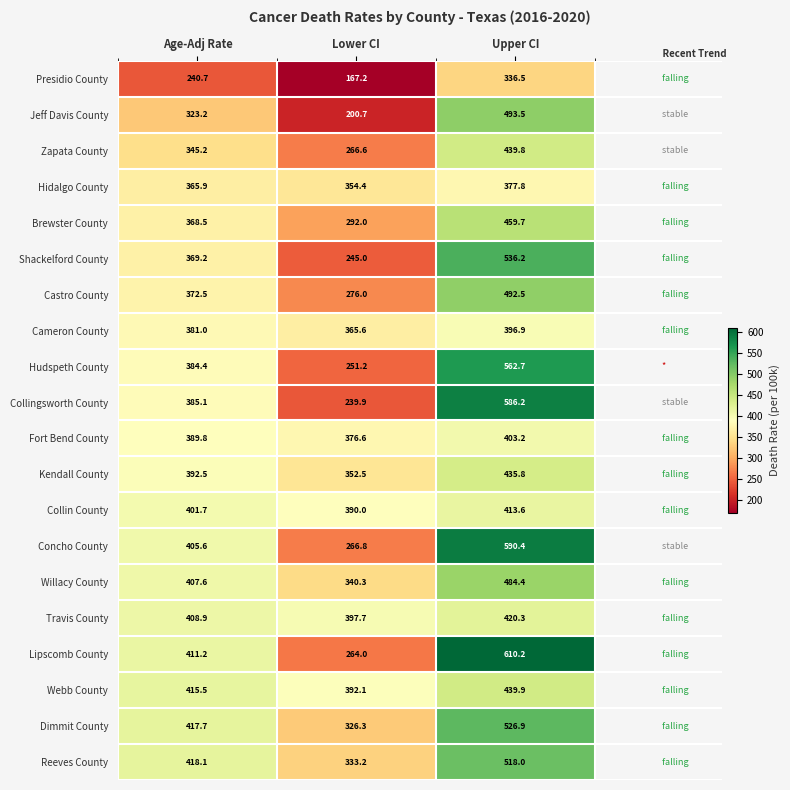

What is the minimum value for Reeves County?

333.2